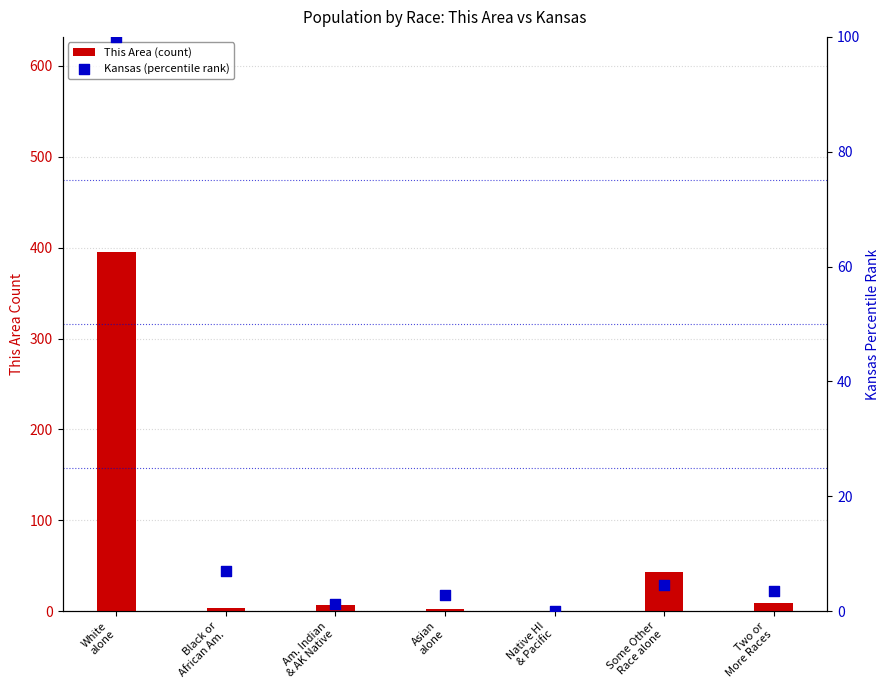

At how many categories does at least one series exceed 11?

2